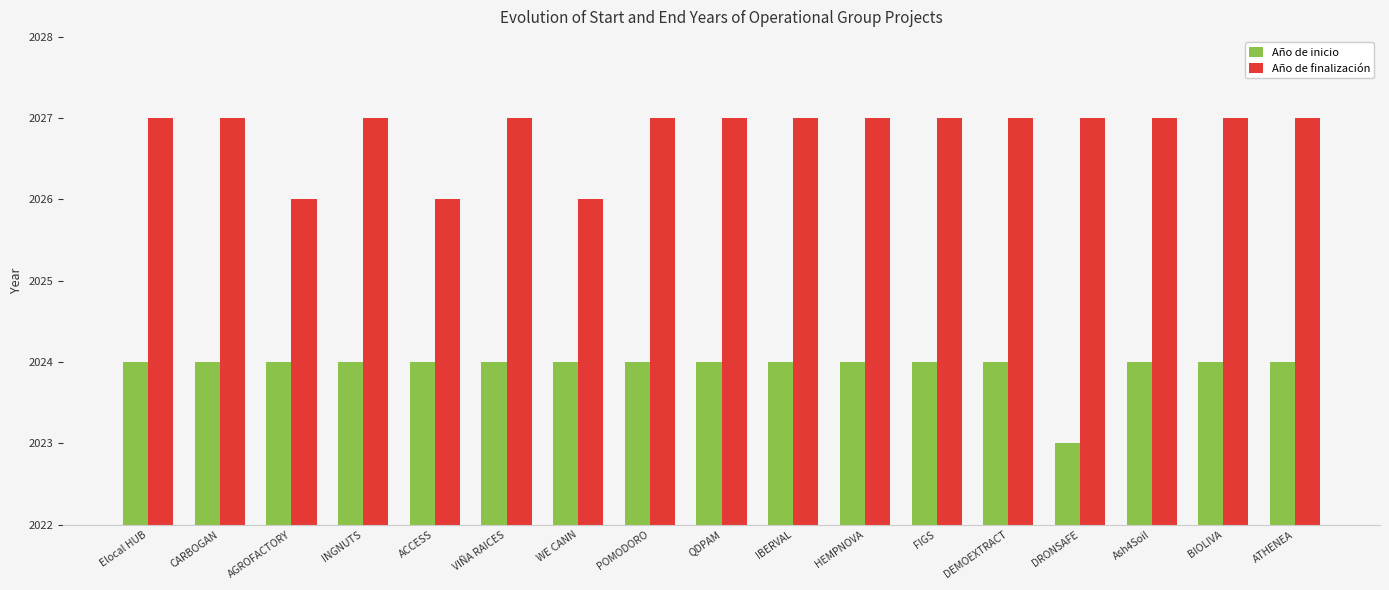

Is it true that Año de inicio equals 2024 at Elocal HUB?

True